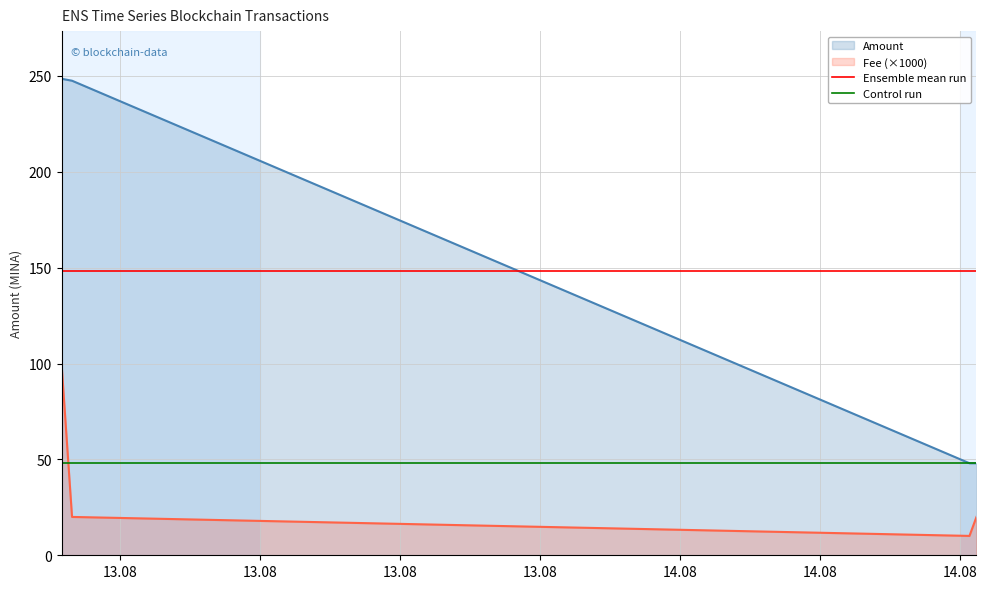

What is the maximum value for Ensemble mean run?

148.0